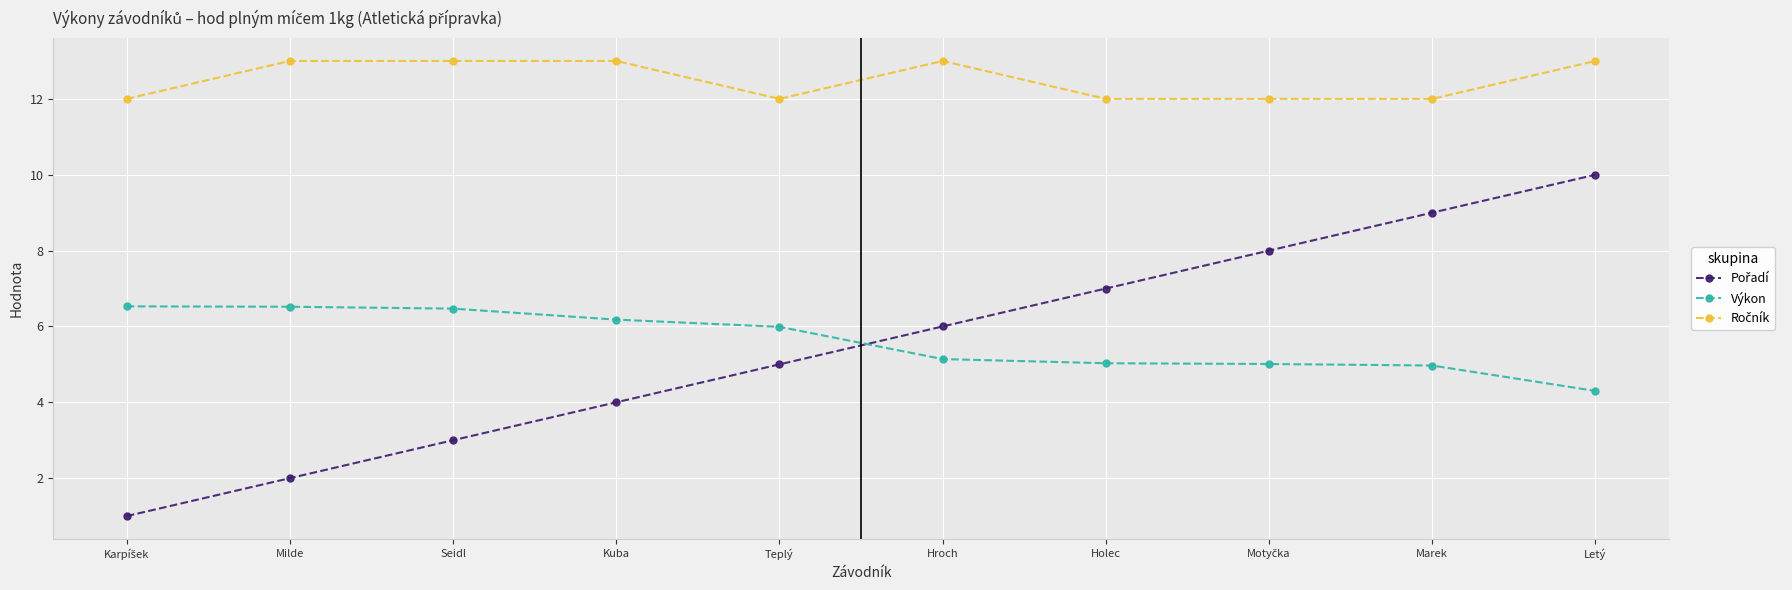

What is the spread (max minus min) of values at Teplý?

7.0